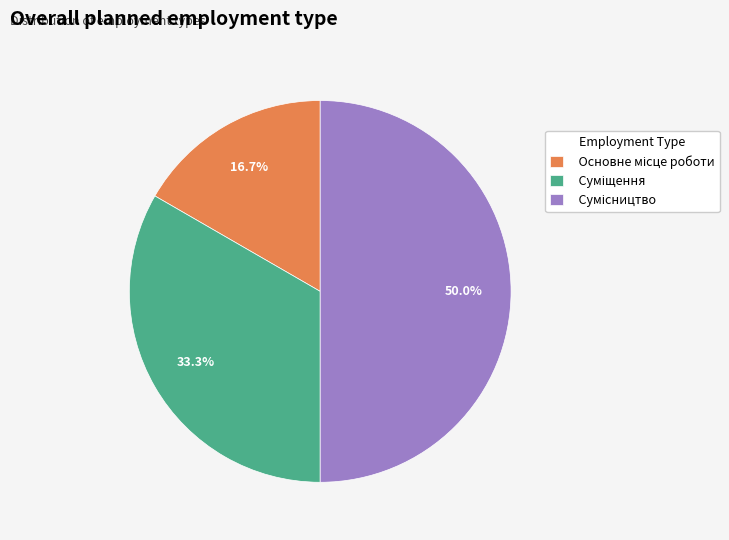

Count the number of slices in the pie.

3